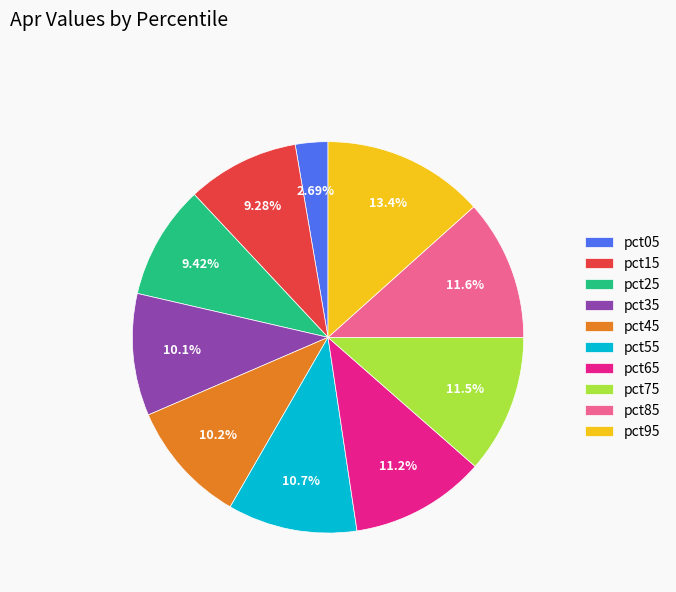

Approximately how many times larger is the value at pct65 compared to pct35?

1.1